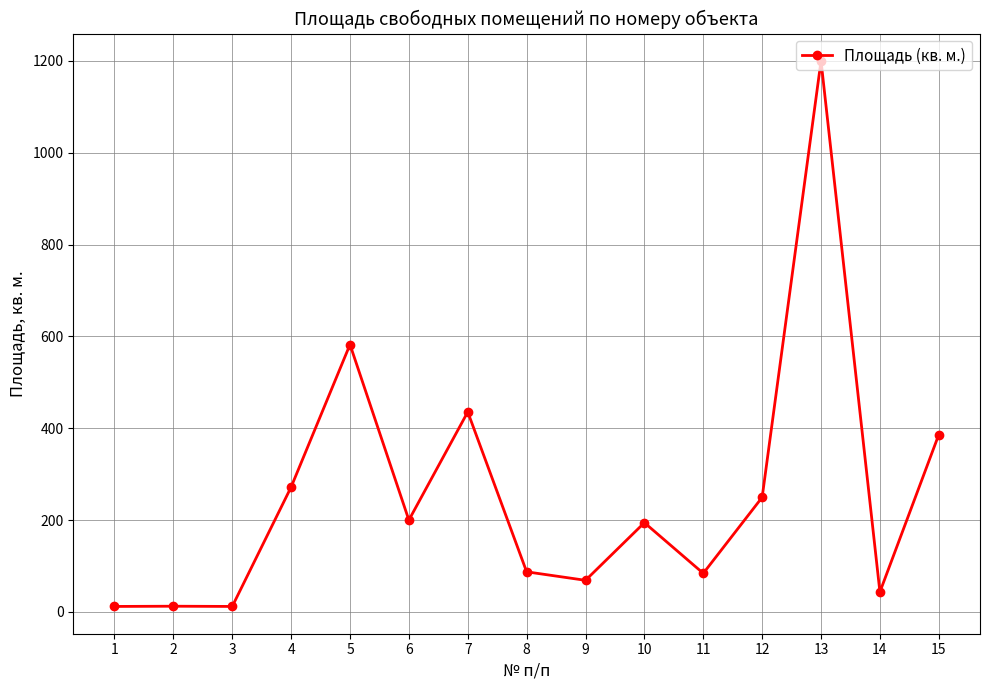

What is the value of the 9th point from the left?

68.9